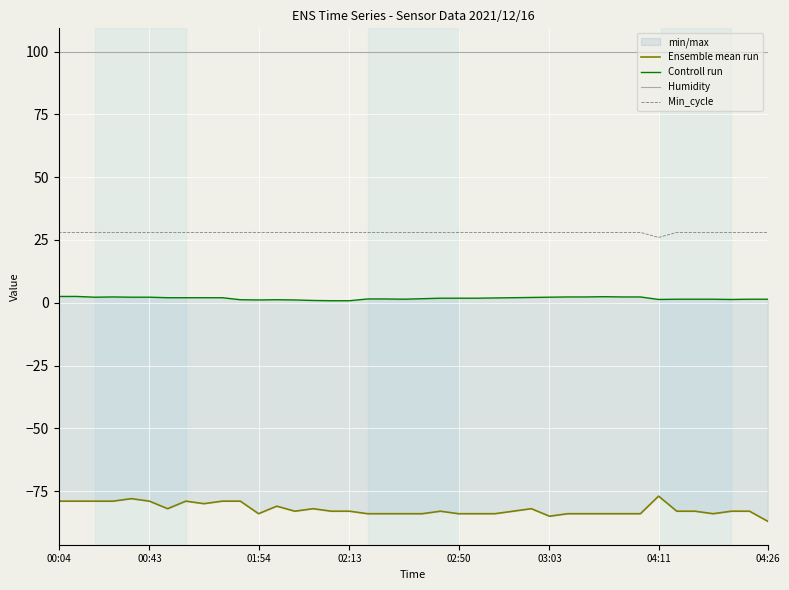

Where is Min_cycle nearest to the value 27?

00:04